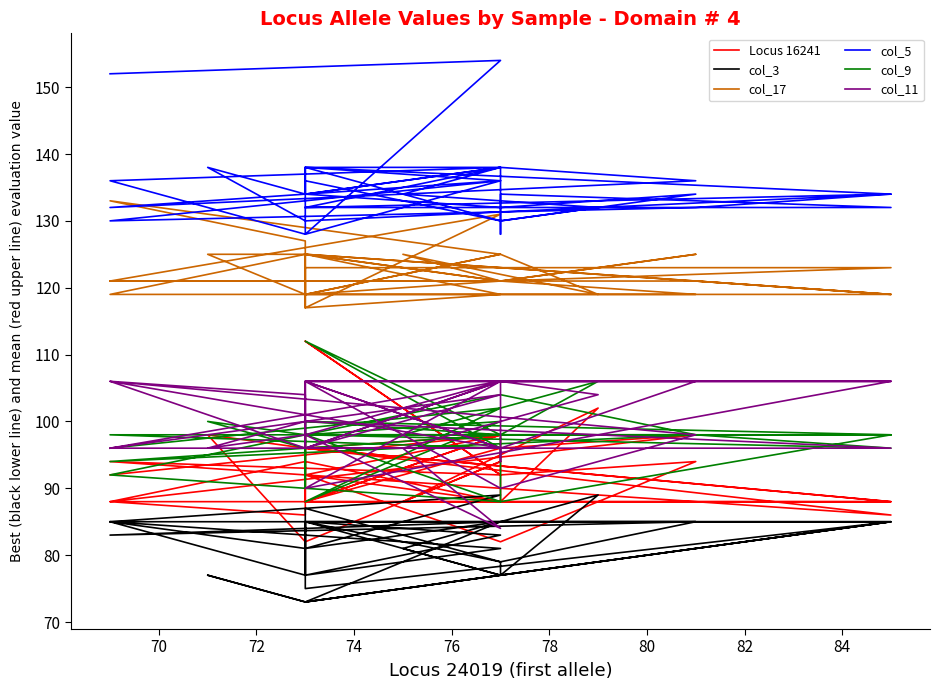

Reading right to left, transcribe all the data shown in this chart.

Locus 16241: 92	98	88	98	96	88	88	96	98	88	94	94	88	102	88	94	82	98	96	86	88	94	92	112	92	94	82	92	88	88	86	88	98	92	98	92	88	88	96	88
col_3: 85	81	77	83	85	85	73	85	85	85	77	85	77	89	81	77	73	77	73	85	85	83	85	85	79	85	85	81	89	85	81	85	77	87	79	77	77	85	75	85
col_17: 121	131	117	119	125	119	125	121	119	119	125	119	125	119	125	121	125	125	119	119	121	121	121	121	121	125	121	119	125	133	127	121	117	121	121	121	121	123	123	119
col_5: 152	154	128	136	138	134	132	138	136	132	134	136	130	132	134	138	134	138	130	134	132	130	136	134	132	134	130	138	138	136	128	134	138	134	138	128	134	132	132	132
col_9: 96	102	88	100	98	98	98	98	98	94	96	100	98	106	98	98	96	100	98	96	98	98	96	112	98	98	104	98	88	92	98	90	100	98	98	98	88	98	100	92
col_11: 96	104	96	106	90	106	106	90	98	106	104	98	106	104	96	84	98	96	100	96	96	96	106	96	96	106	106	106	96	106	96	96	106	106	96	94	106	106	106	96